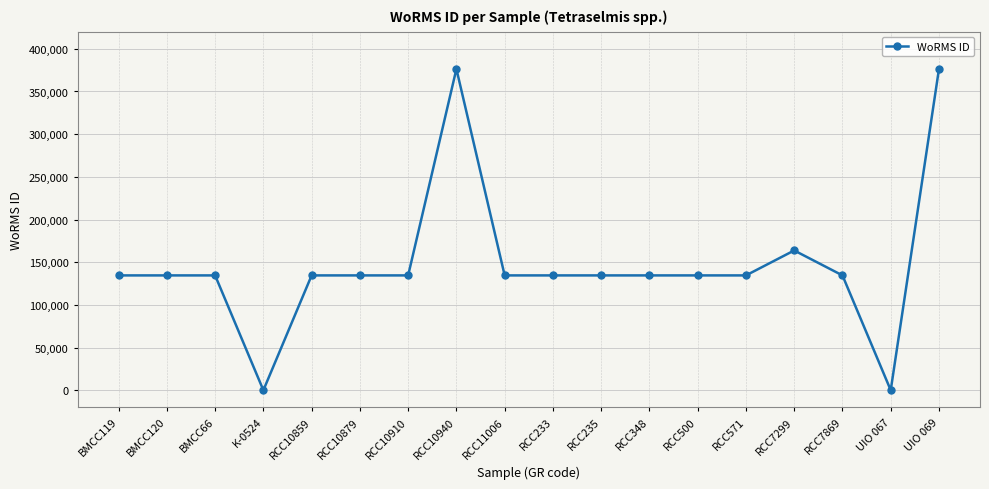

At which label is the value closest to 188179?

RCC7299